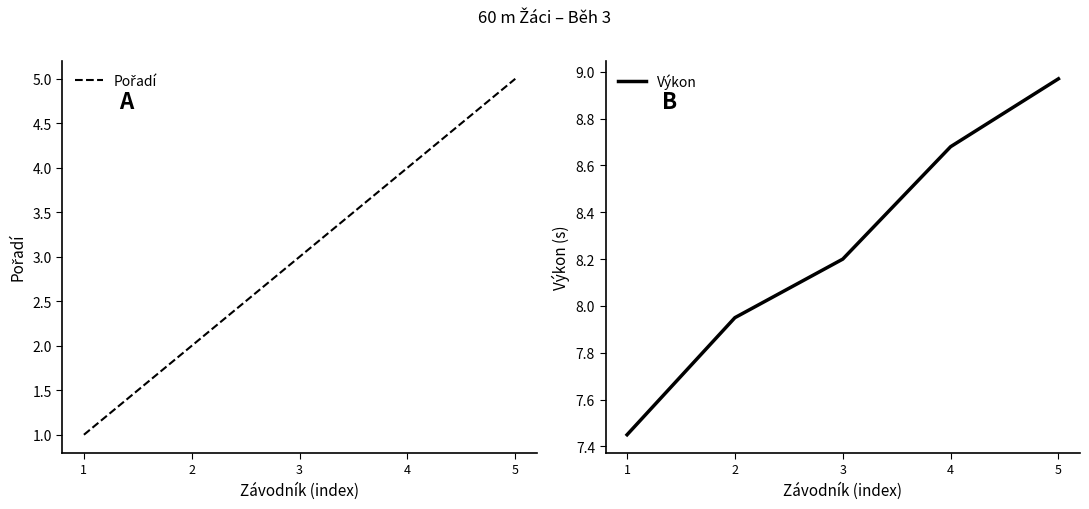

What is the minimum value shown in the chart?

1.0